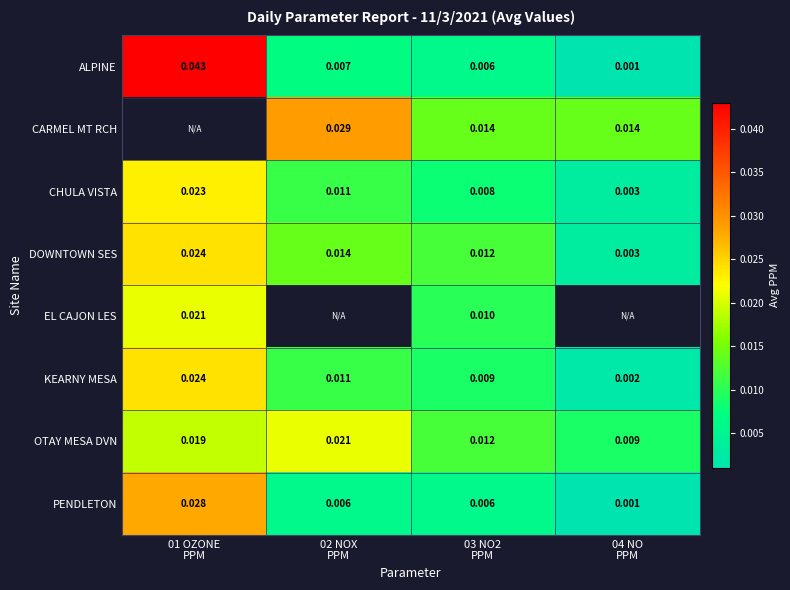

Count the number of categories in the chart.

4